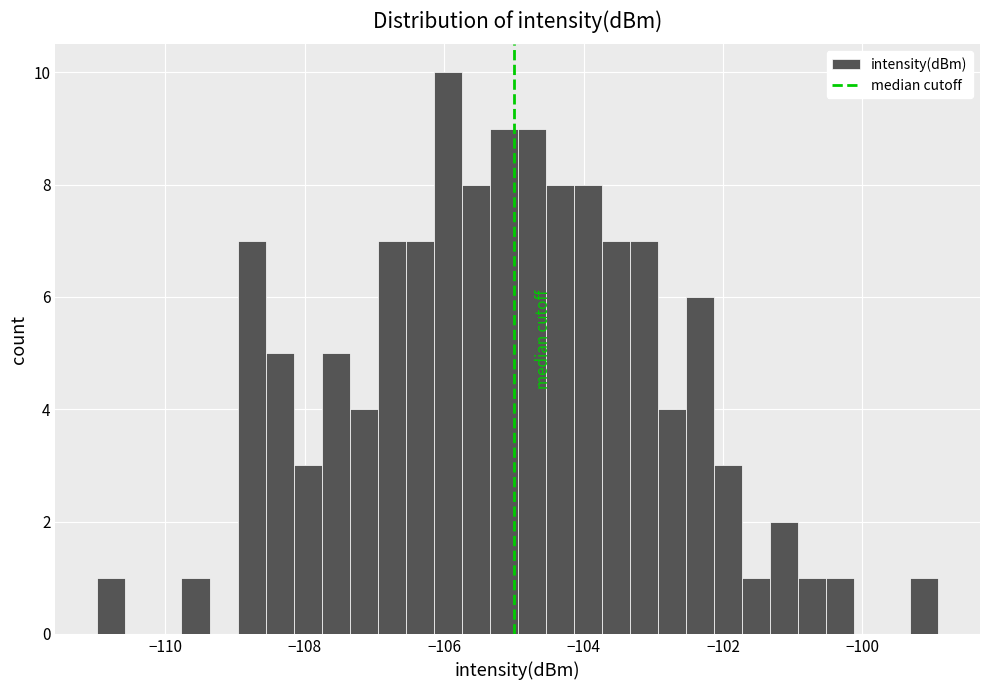

Around what value on the x-axis is the tallest bar? Give the approximate position of its centre, as read against the axis.

-106.0